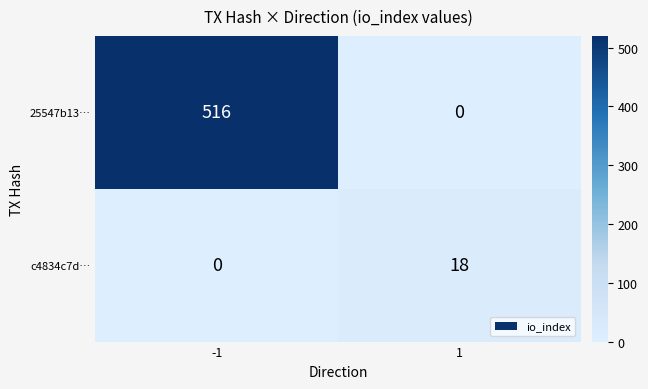

What is the total value across all series at 1?

18